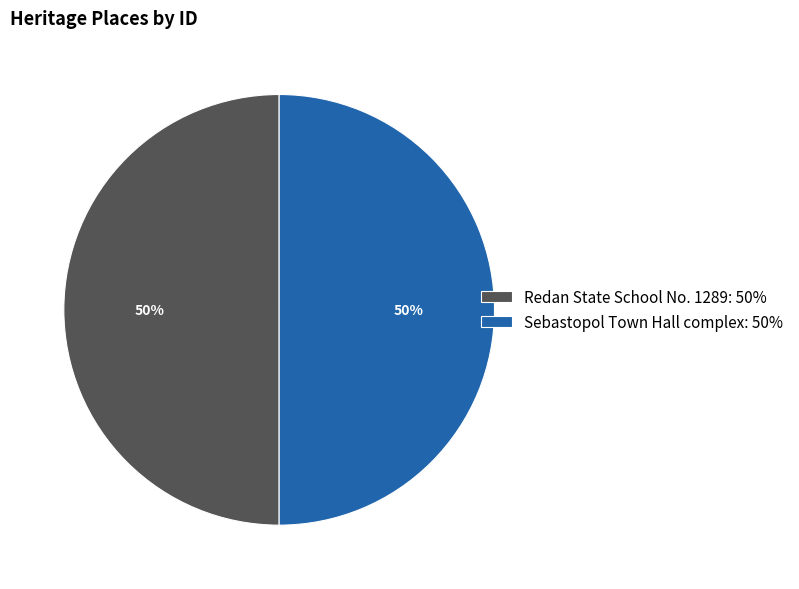

To the nearest percent, what is the average slice percentage?

50%